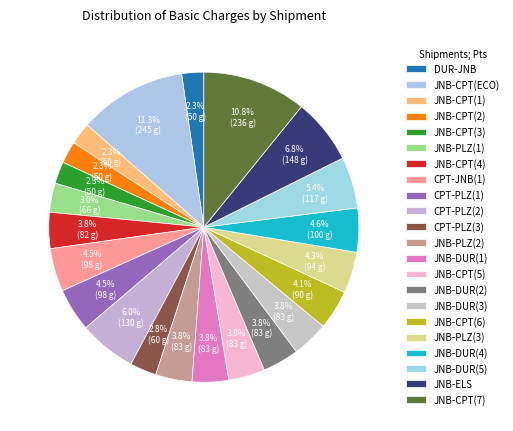

Is there a majority slice in this chart?

No